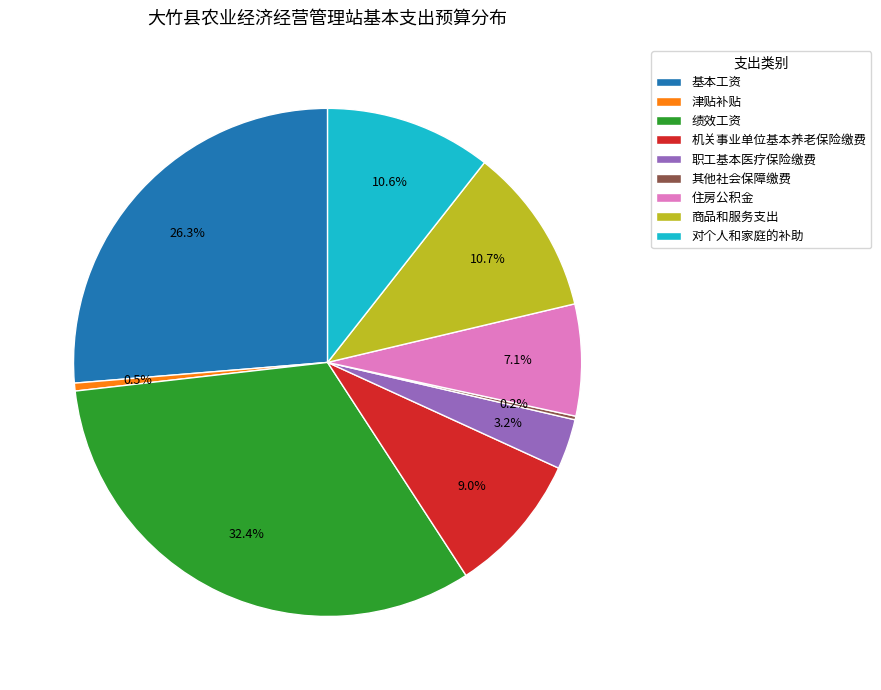

Which slice is the largest?

绩效工资